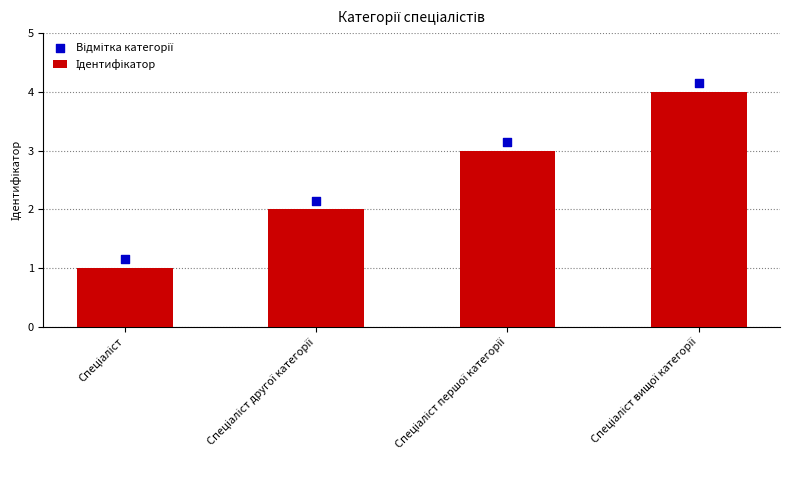

Which series contains the lowest Y value?

Ідентифікатор